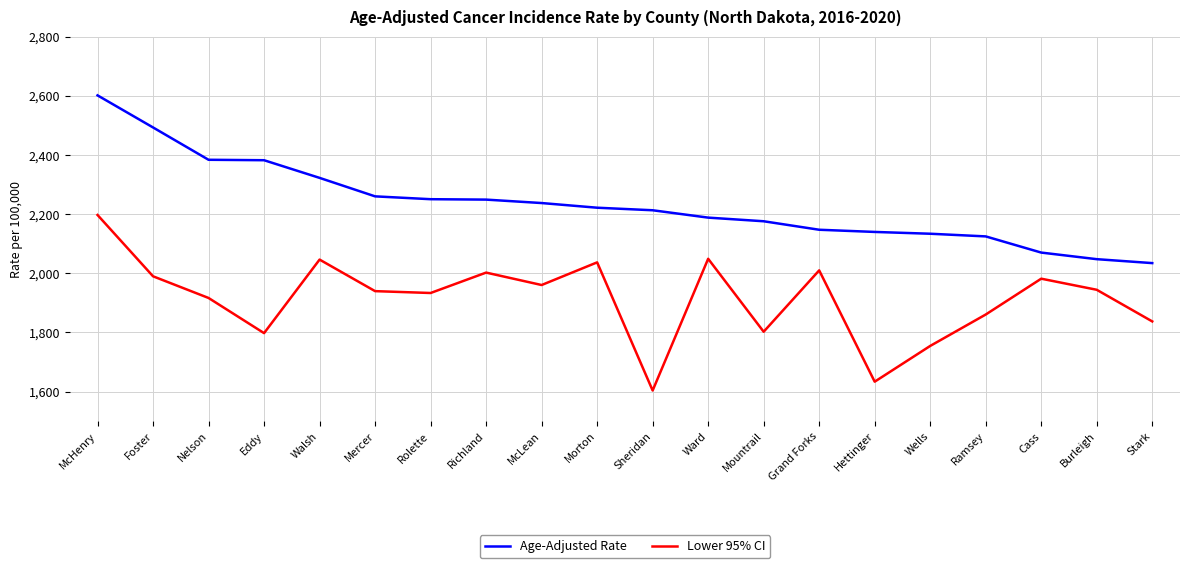

Which category has the lowest value in the Lower 95% CI series?

Sheridan